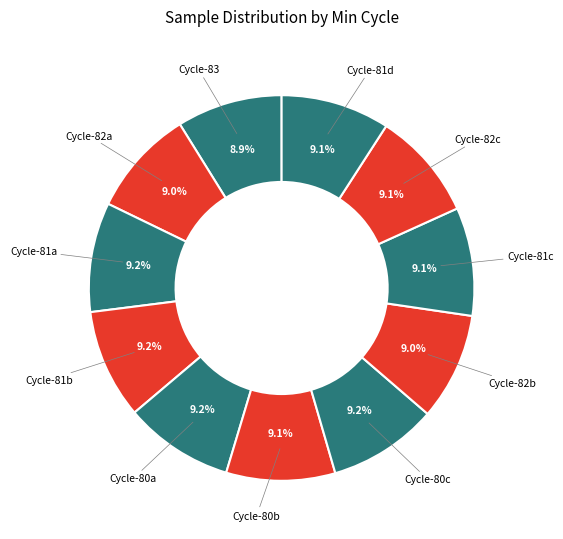

Does Cycle-82c represent more than half of the total?

No